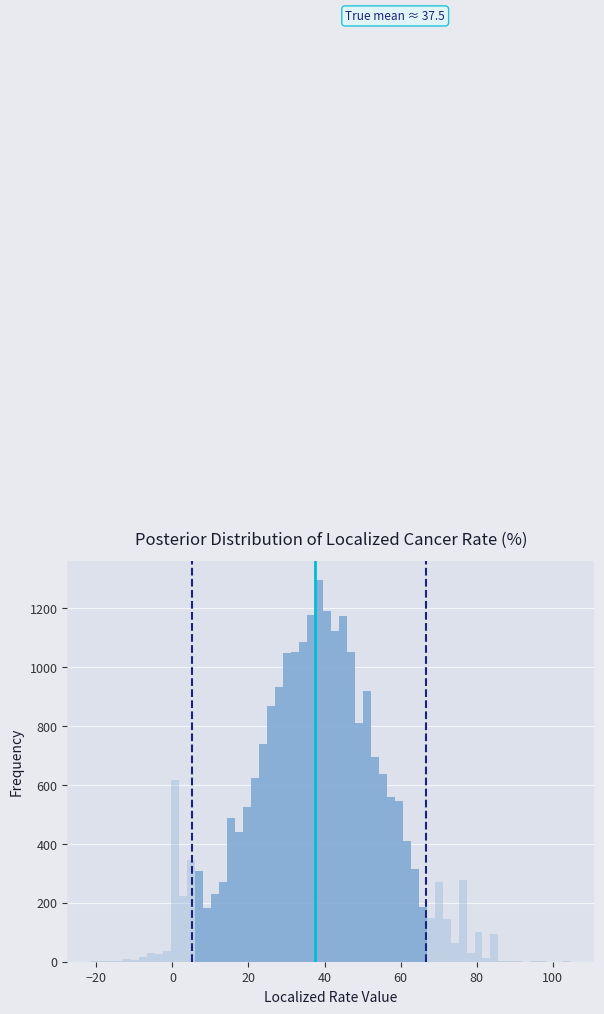

Read against the x-axis, roughly where is the centre of the tallest bar?

38